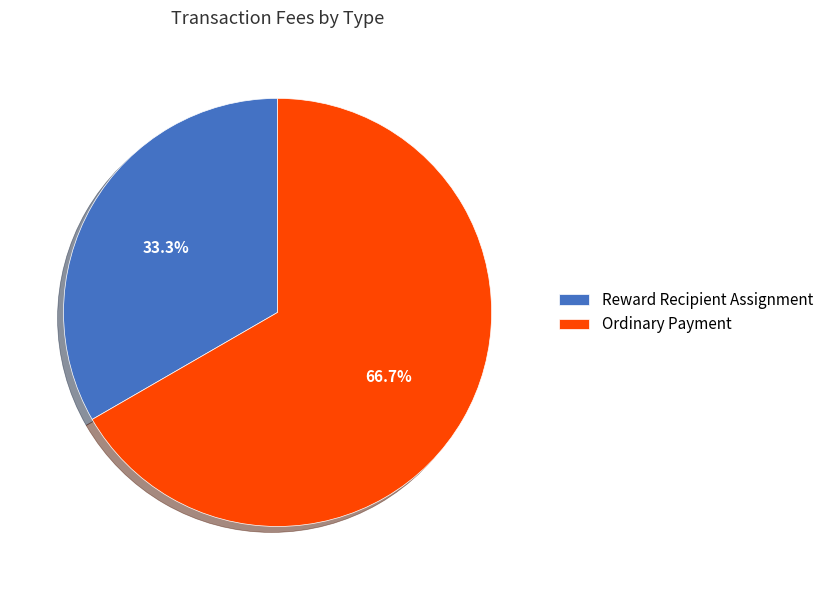

What is the smallest slice in the pie chart?

Reward Recipient Assignment